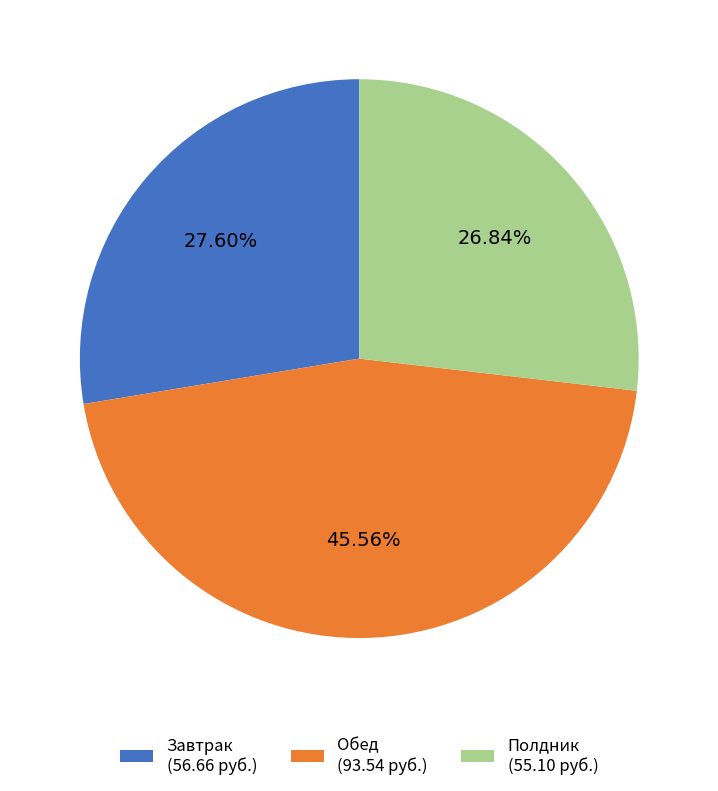

Combined, do Полдник and Завтрак account for over 50%?

Yes